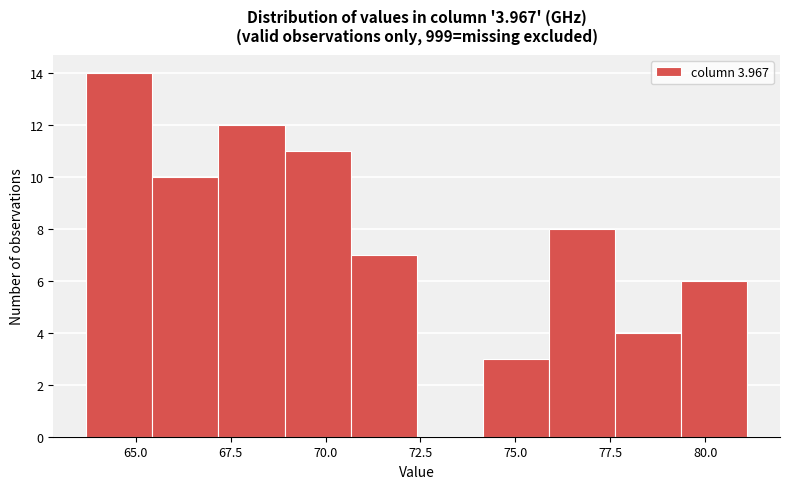

Around what value on the x-axis is the tallest bar? Give the approximate position of its centre, as read against the axis.

64.5